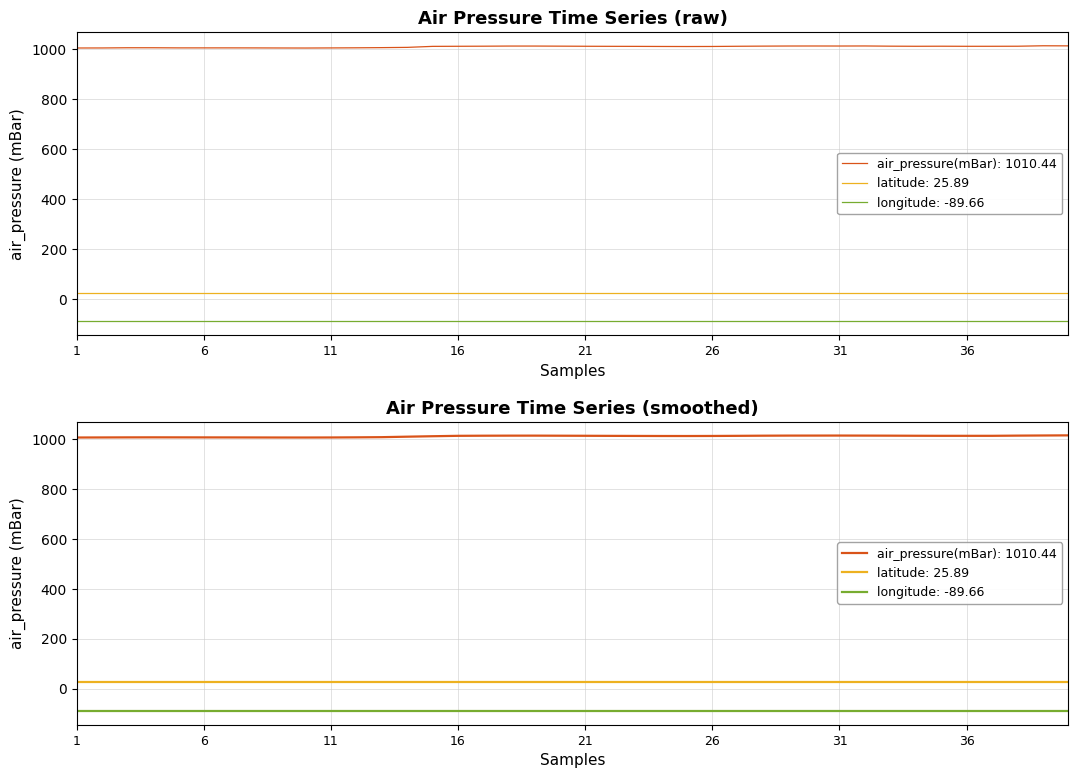

What is the value of the latitude point at the 39th from the left?

25.9